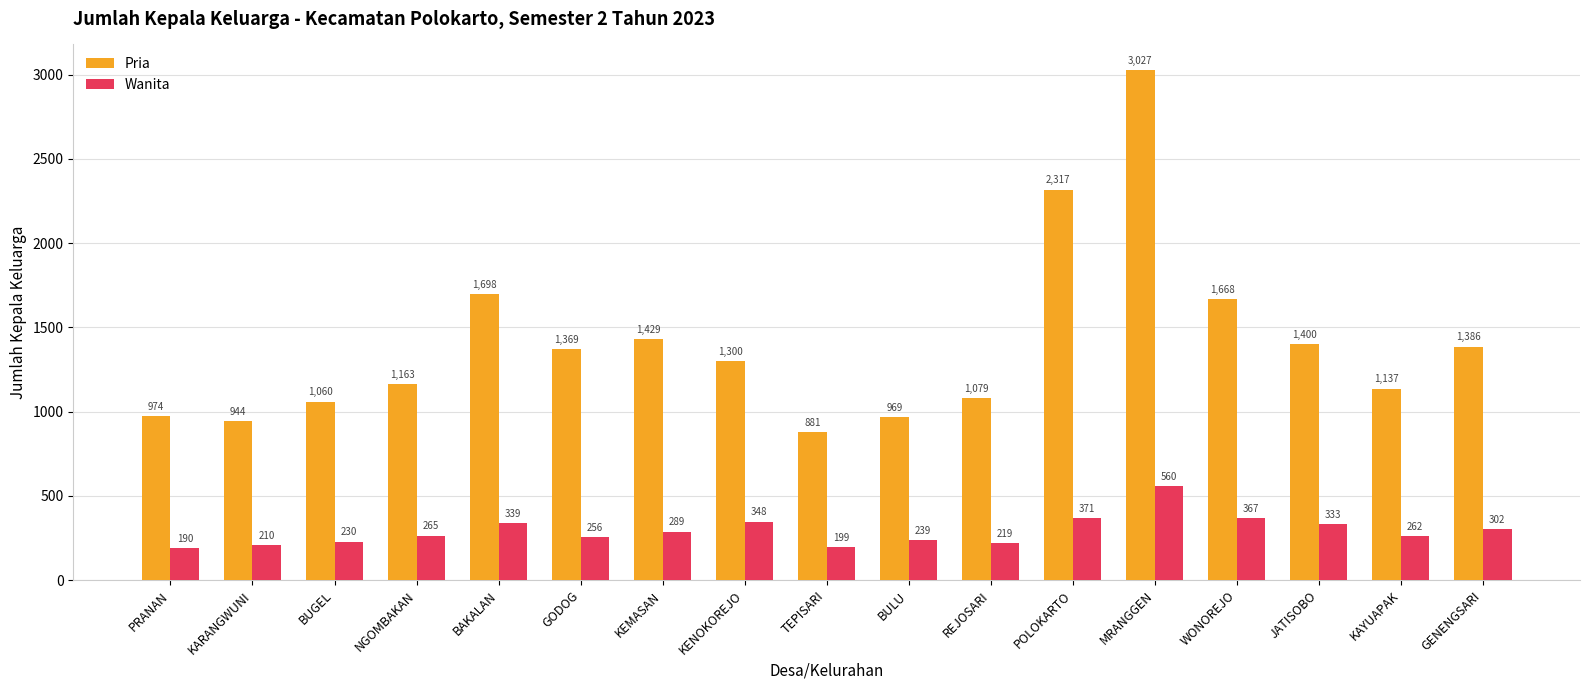

Reading left to right, what are all the values shown in this chart?

Pria: PRANAN=974	KARANGWUNI=944	BUGEL=1060	NGOMBAKAN=1163	BAKALAN=1698	GODOG=1369	KEMASAN=1429	KENOKOREJO=1300	TEPISARI=881	BULU=969	REJOSARI=1079	POLOKARTO=2317	MRANGGEN=3027	WONOREJO=1668	JATISOBO=1400	KAYUAPAK=1137	GENENGSARI=1386
Wanita: PRANAN=190	KARANGWUNI=210	BUGEL=230	NGOMBAKAN=265	BAKALAN=339	GODOG=256	KEMASAN=289	KENOKOREJO=348	TEPISARI=199	BULU=239	REJOSARI=219	POLOKARTO=371	MRANGGEN=560	WONOREJO=367	JATISOBO=333	KAYUAPAK=262	GENENGSARI=302